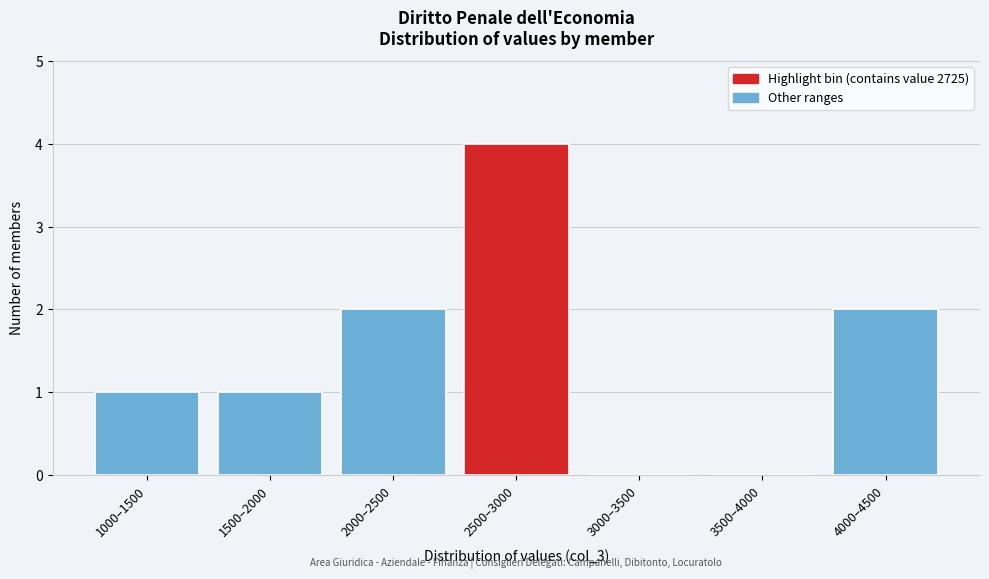

Reading left to right, transcribe all the data shown in this chart.

1000–1500=1	1500–2000=1	2000–2500=2	2500–3000=4	3000–3500=0	3500–4000=0	4000–4500=2